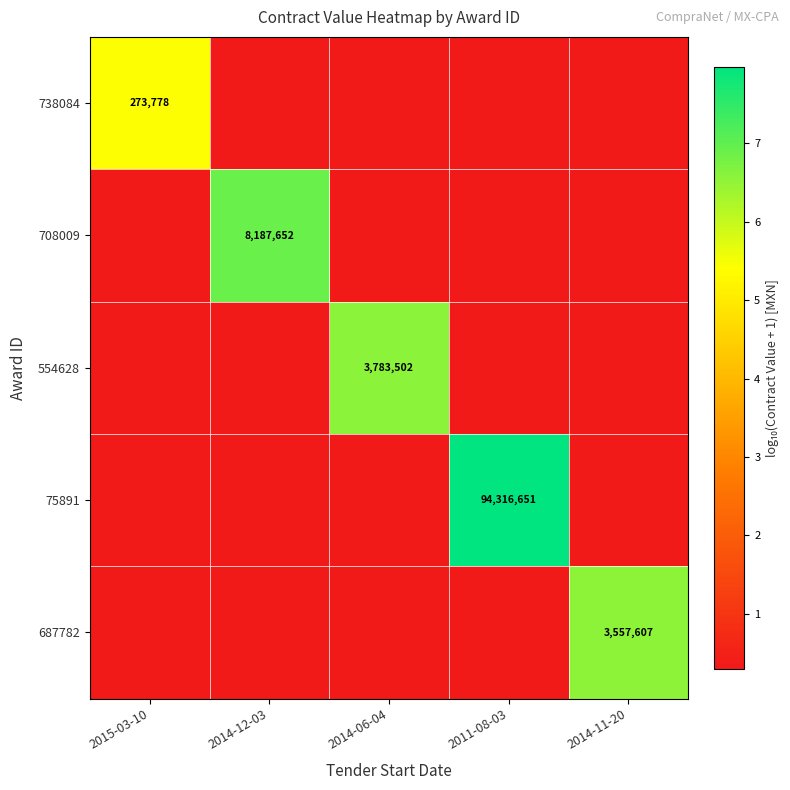

Between 2014-06-04 and 2014-11-20, which is larger?

2014-06-04